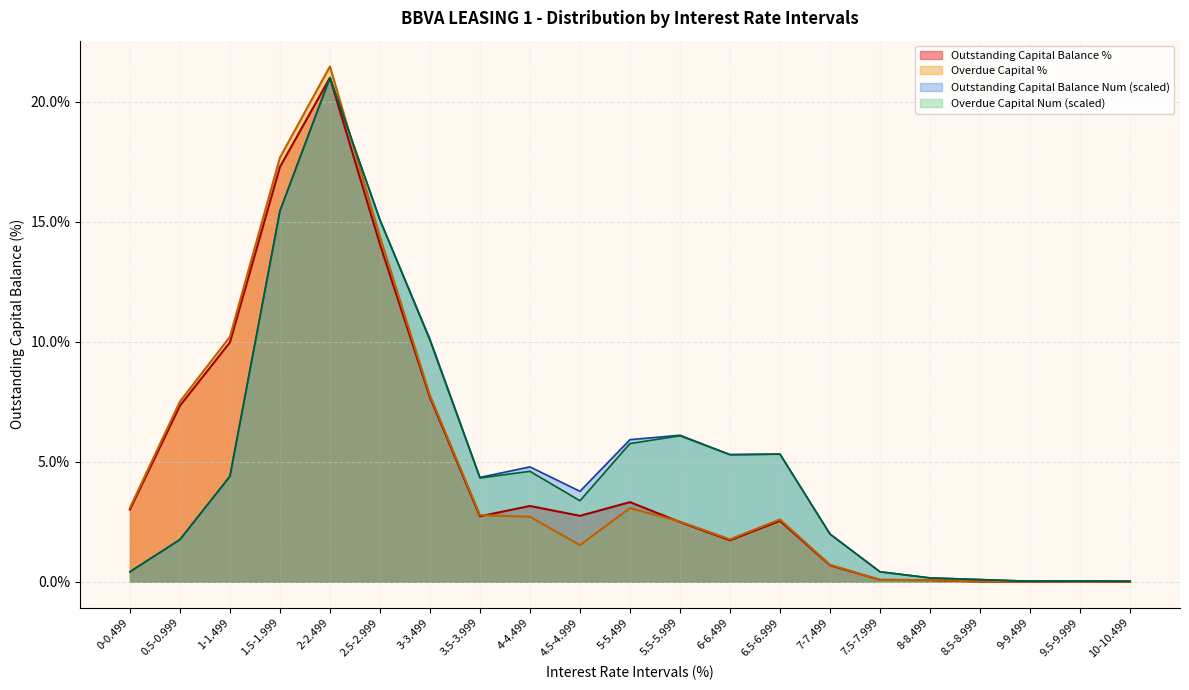

How many lines are shown in the chart?

4